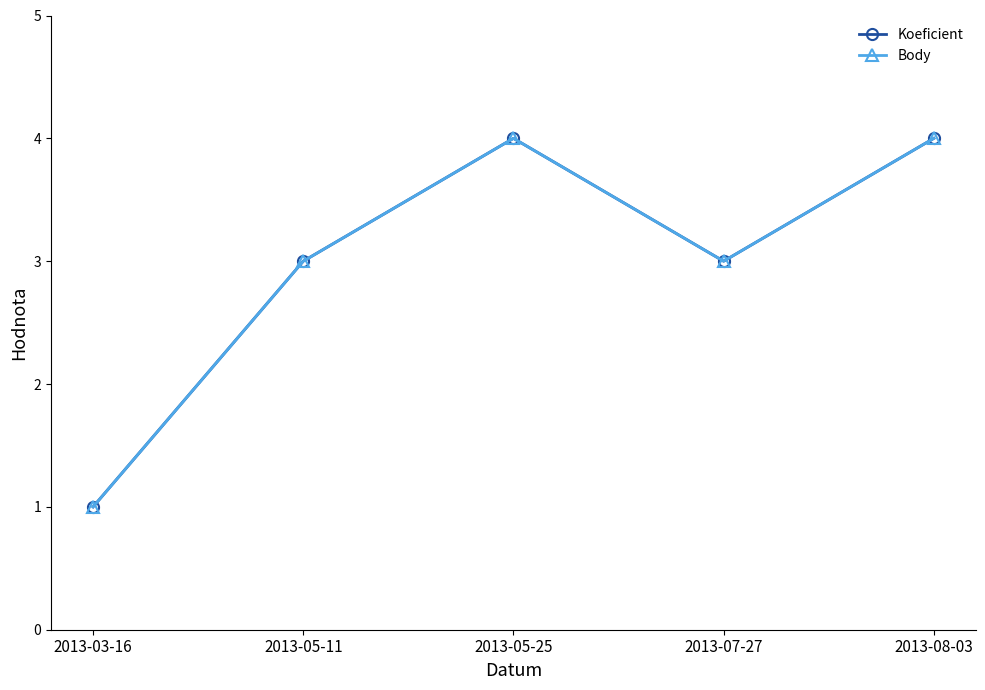

List the series in order of their peak value, lowest first.

Koeficient, Body